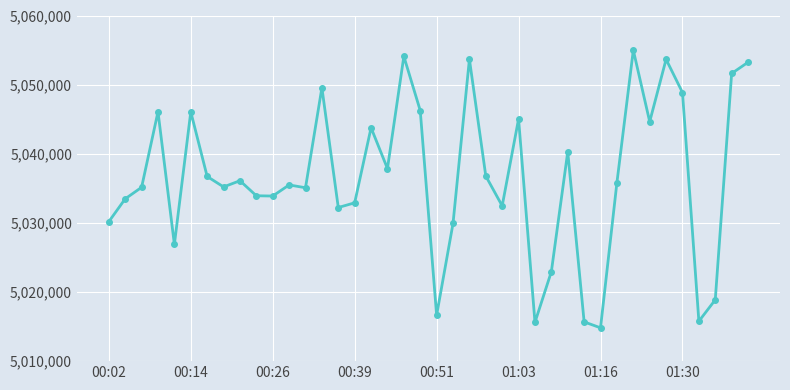

What is the value of the 8th point from the left?

5035202